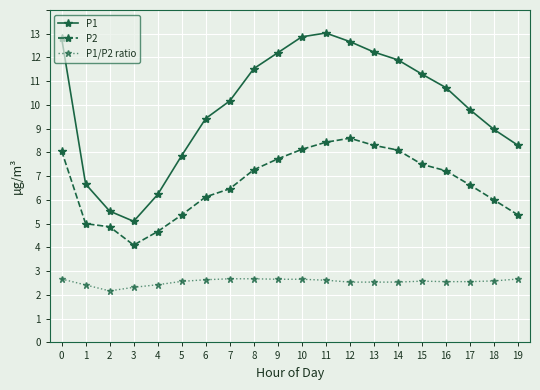

What is the value of the P1/P2 ratio point at the 2nd from the left?

1.4